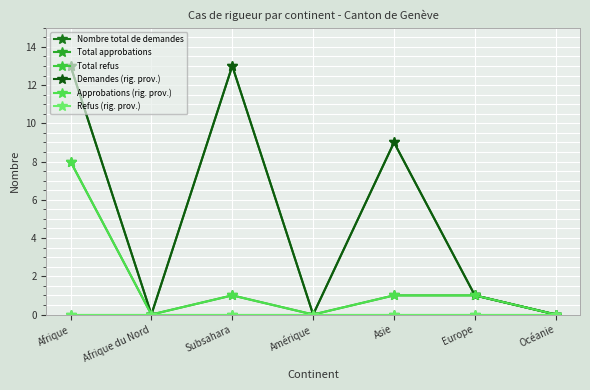

Is this an area chart (filled region under the line)?

No